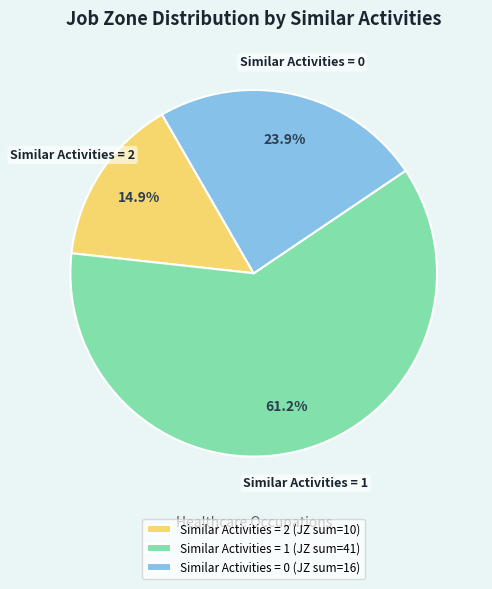

Rank the categories by value from highest to lowest.

Similar Activities = 1 (JZ sum=41), Similar Activities = 0 (JZ sum=16), Similar Activities = 2 (JZ sum=10)